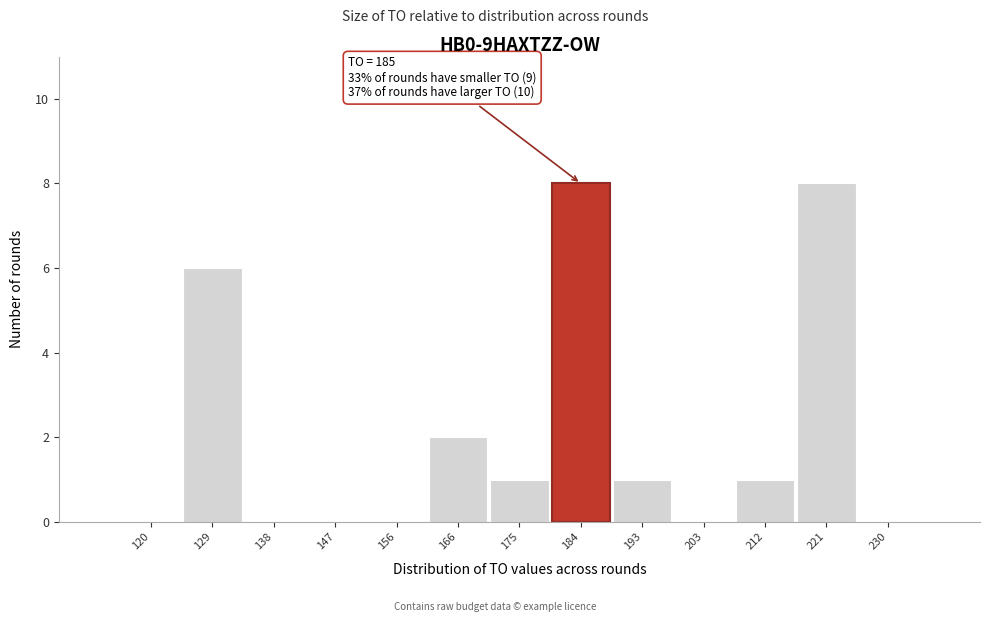

Reading left to right, what are all the values shown in this chart?

120=0	129=6	138=0	147=0	156=0	166=2	175=1	184=8	193=1	203=0	212=1	221=8	230=0